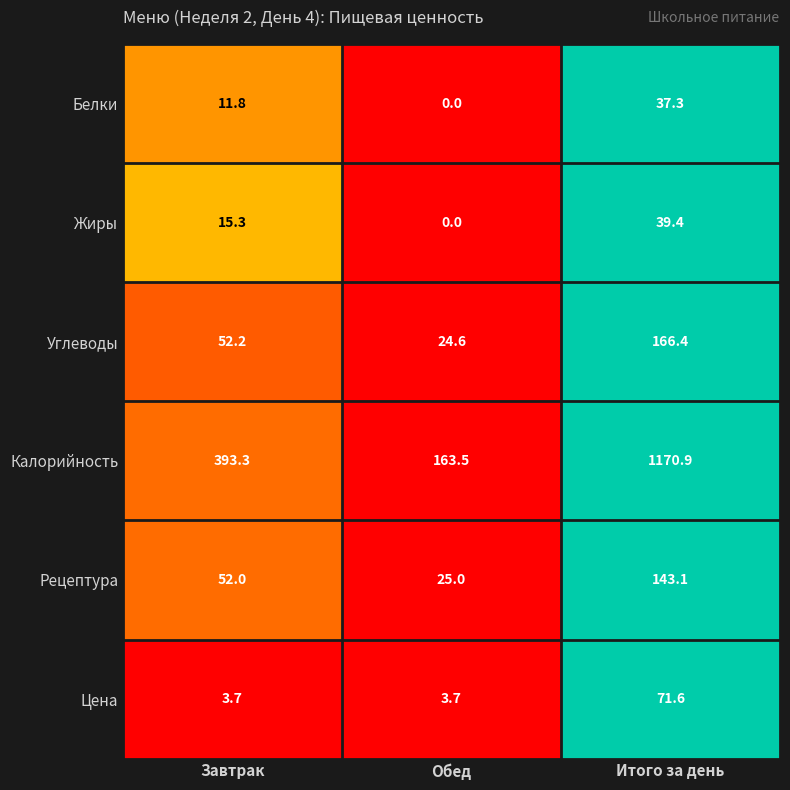

Where is Белки nearest to the value 18?

Завтрак